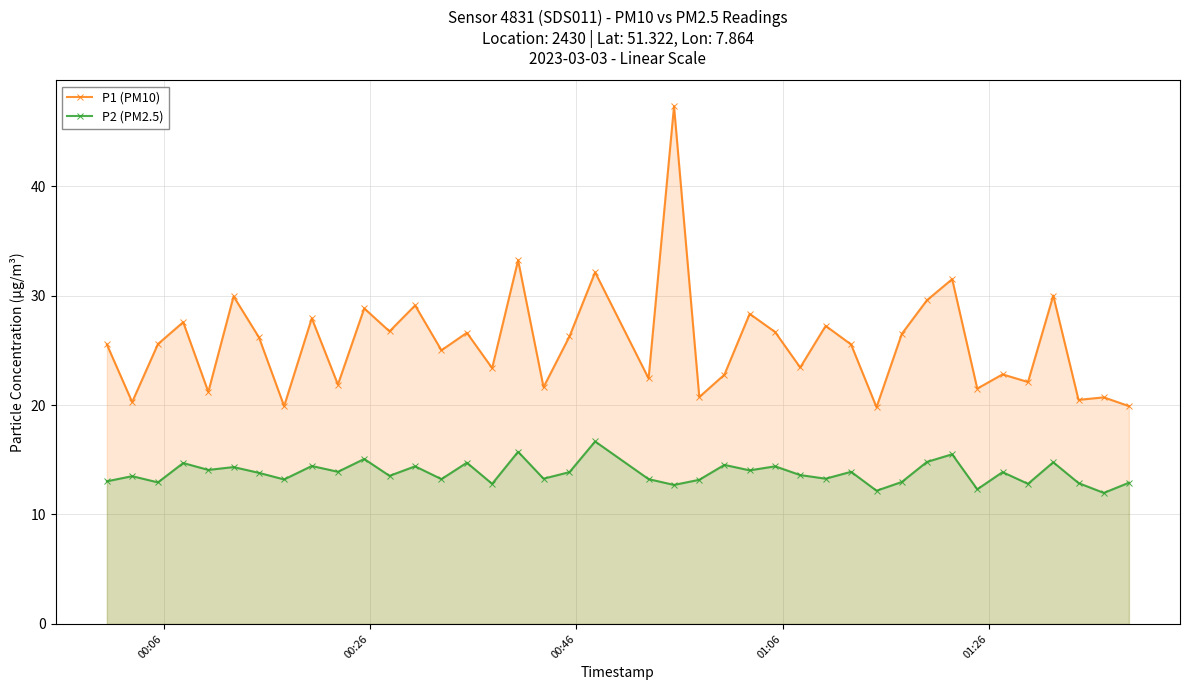

What is the average value of the P1 (PM10) series?

25.7